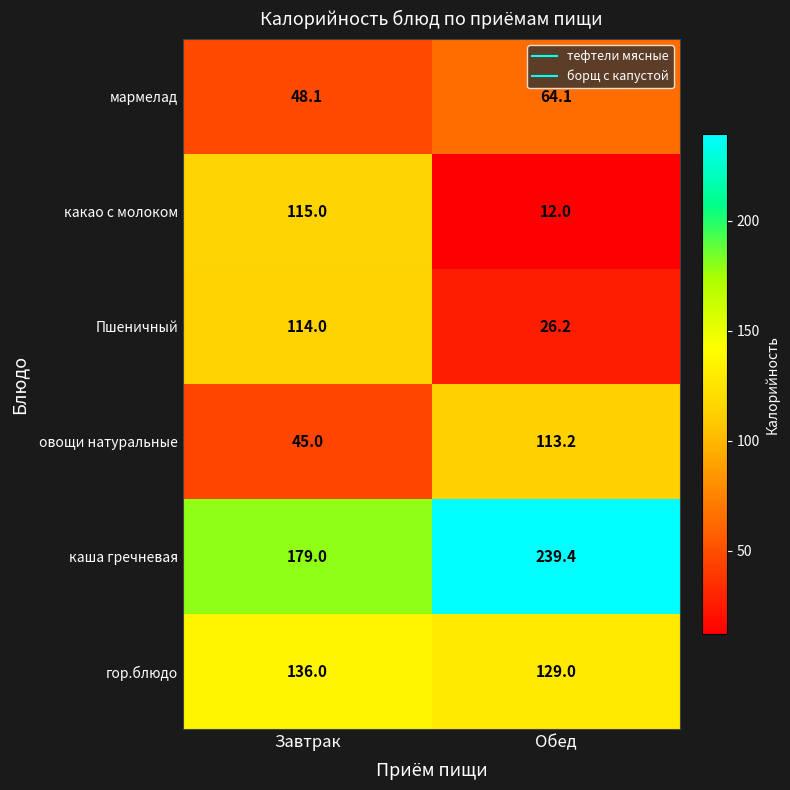

What is the sum of all гор.блюдо values?

265.0